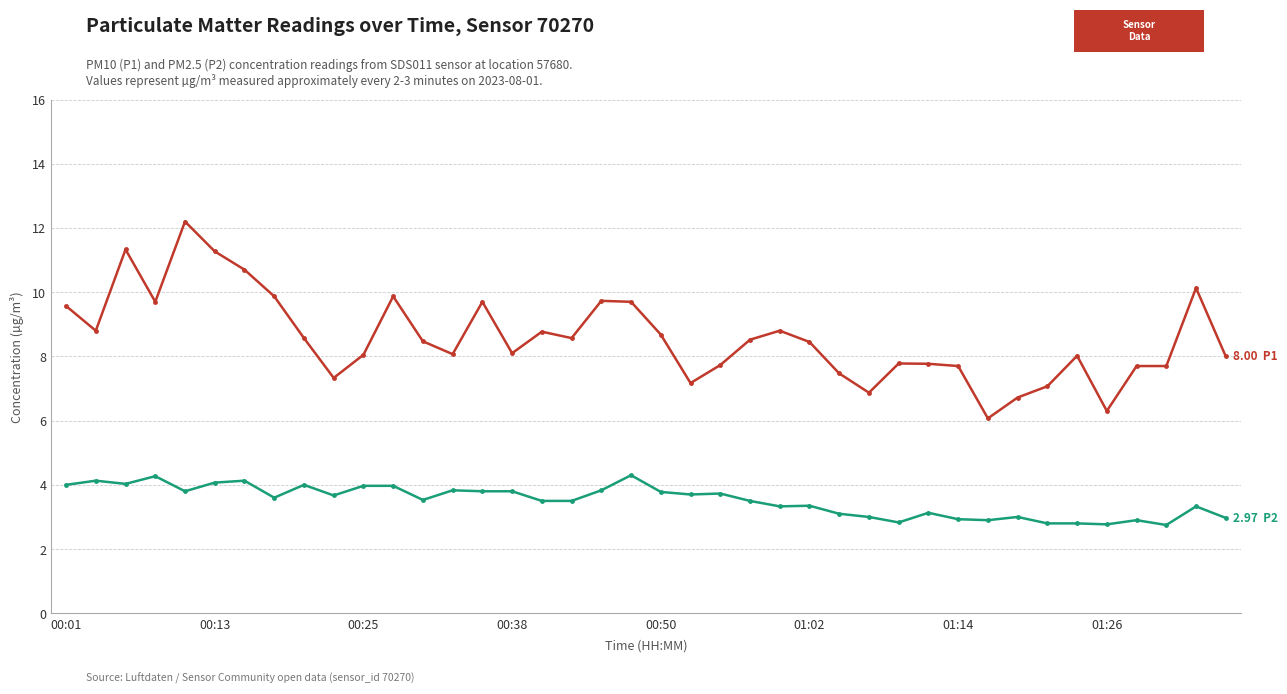

What is the greatest value displayed?

12.2